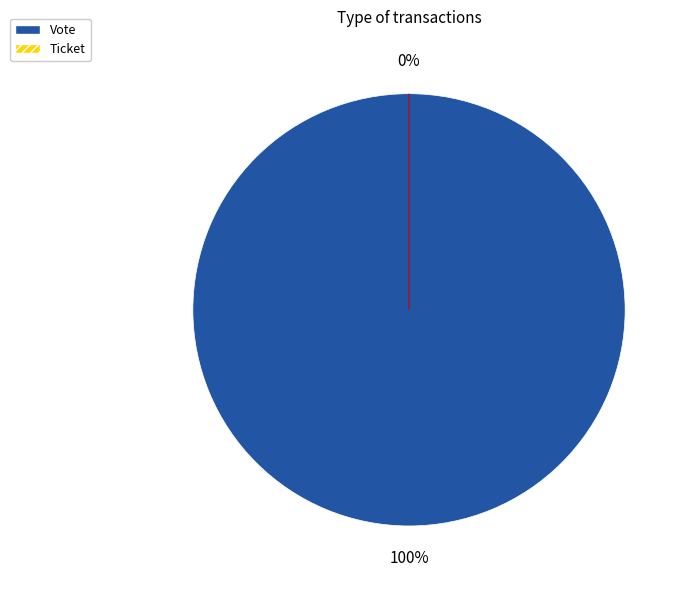

True or false: Ticket accounts for 15% of the total.

False